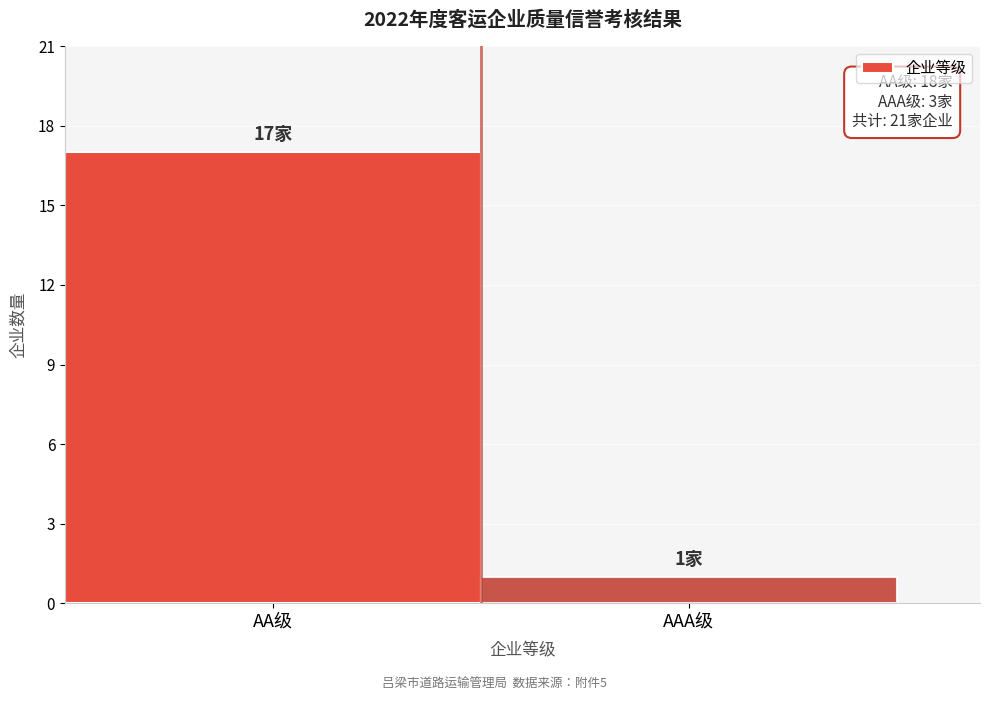

Reading left to right, what are all the values shown in this chart?

AA级=17	AAA级=1